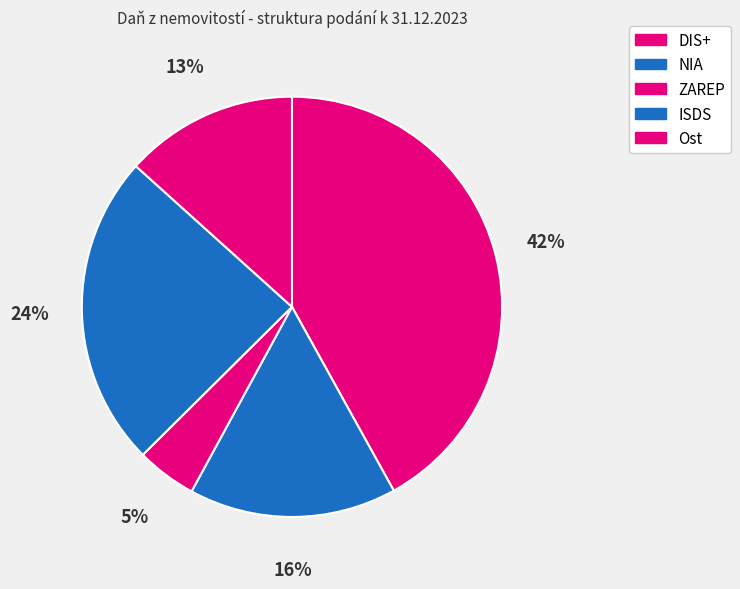

To the nearest percent, what percentage of the pie is DIS+?

42%